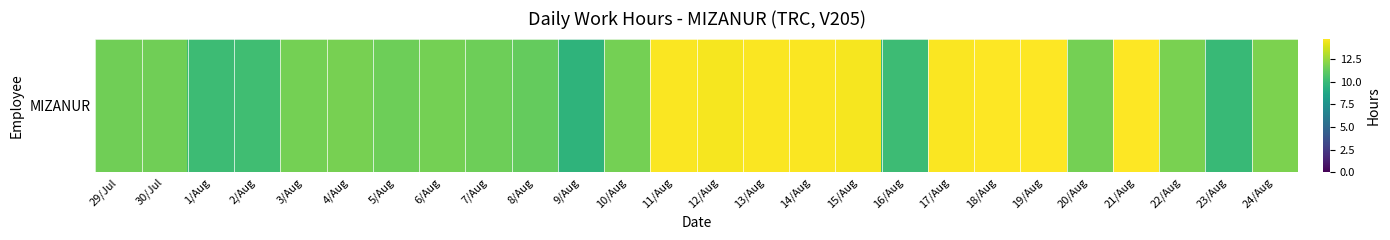

List the labels in order of value, smallest first.

9/Aug, 23/Aug, 1/Aug, 16/Aug, 2/Aug, 8/Aug, 7/Aug, 5/Aug, 30/Jul, 29/Jul, 6/Aug, 3/Aug, 20/Aug, 10/Aug, 4/Aug, 22/Aug, 24/Aug, 12/Aug, 15/Aug, 11/Aug, 14/Aug, 17/Aug, 13/Aug, 21/Aug, 18/Aug, 19/Aug